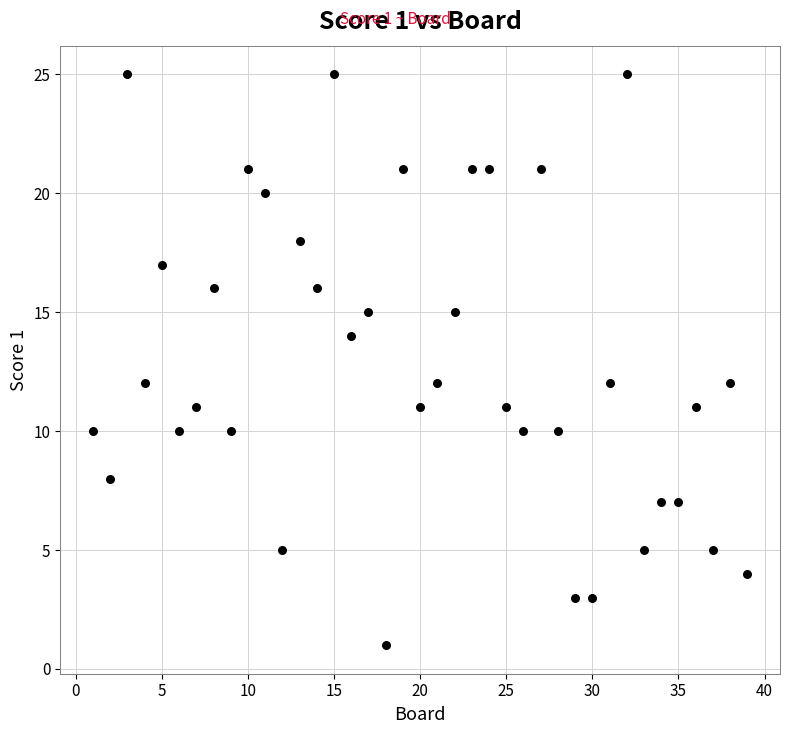

What is the range of Y values (max minus min)?

24